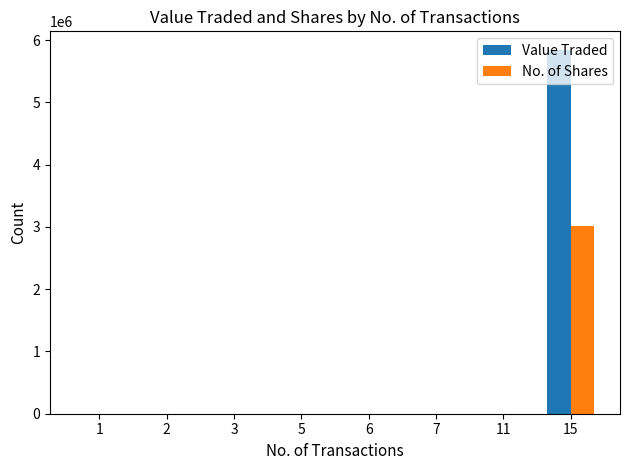

Which series has the largest total across all categories?

Value Traded